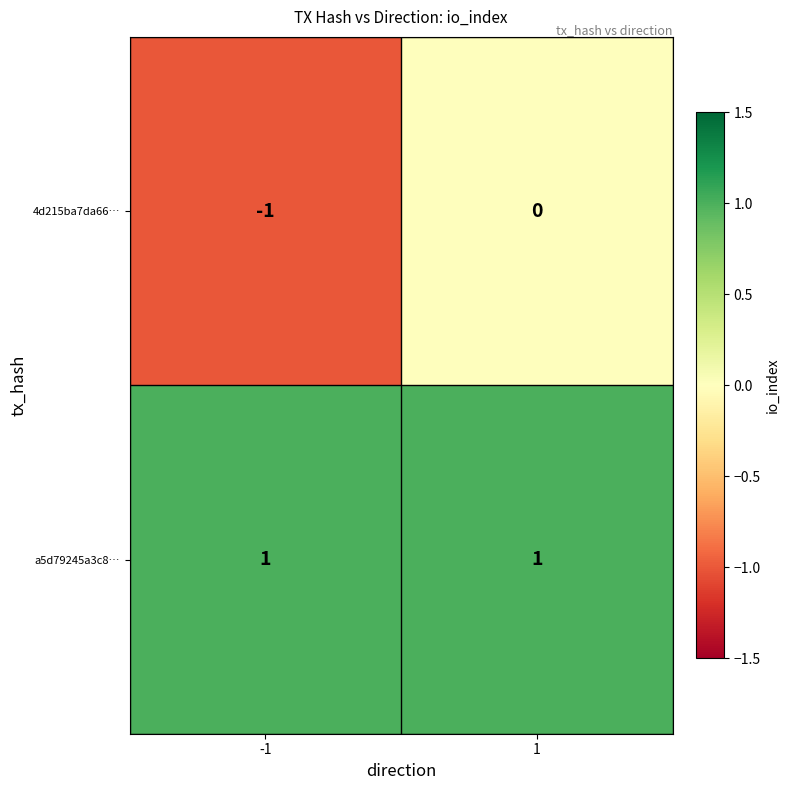

Which series has the largest range (max minus min)?

4d215ba7da66…